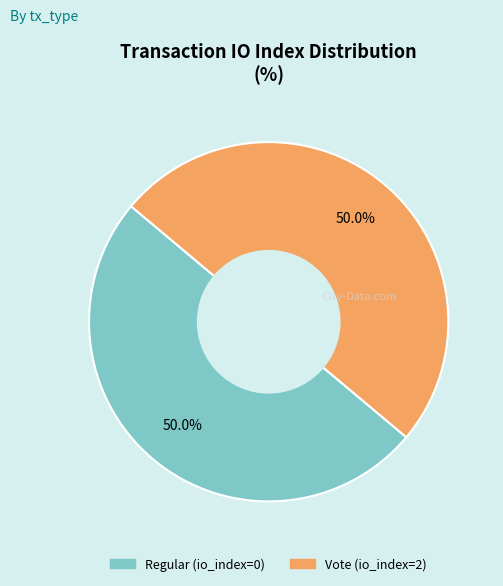

Approximately how many times larger is the value at Vote (io_index=2) compared to Regular (io_index=0)?

1.0